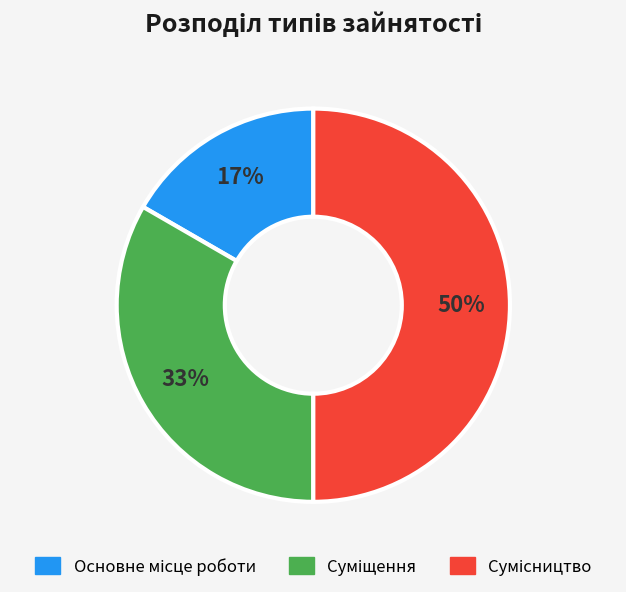

To the nearest percent, what is the average slice percentage?

33%